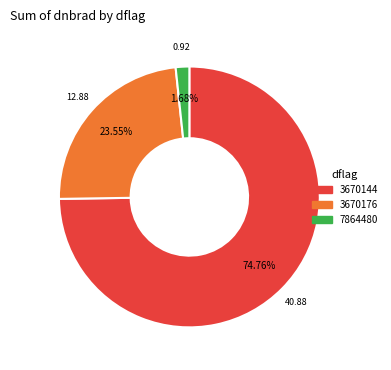

Do 7864480 and 3670144 together represent more than half of the pie?

Yes